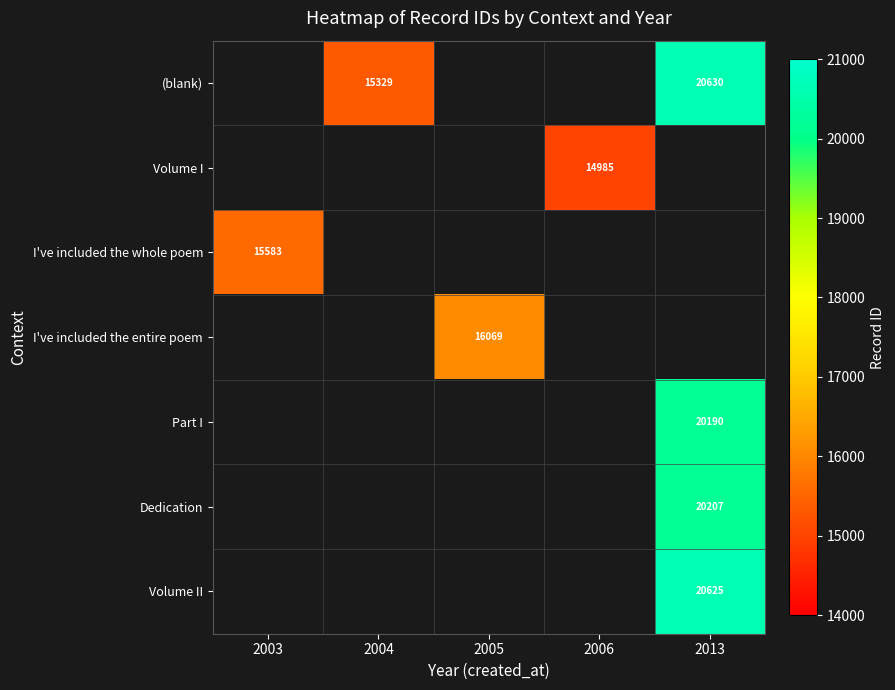

The I've included the entire poem series shows 16069 at 2005. True or false?

True